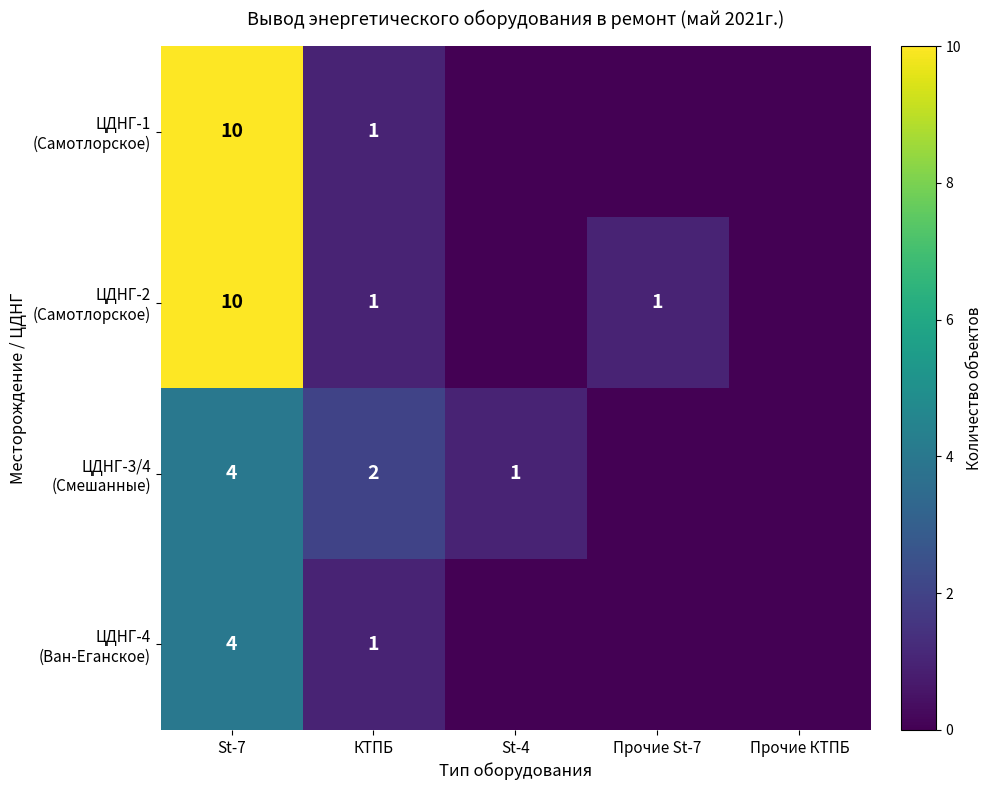

What is the total value across all series at КТПБ?

5